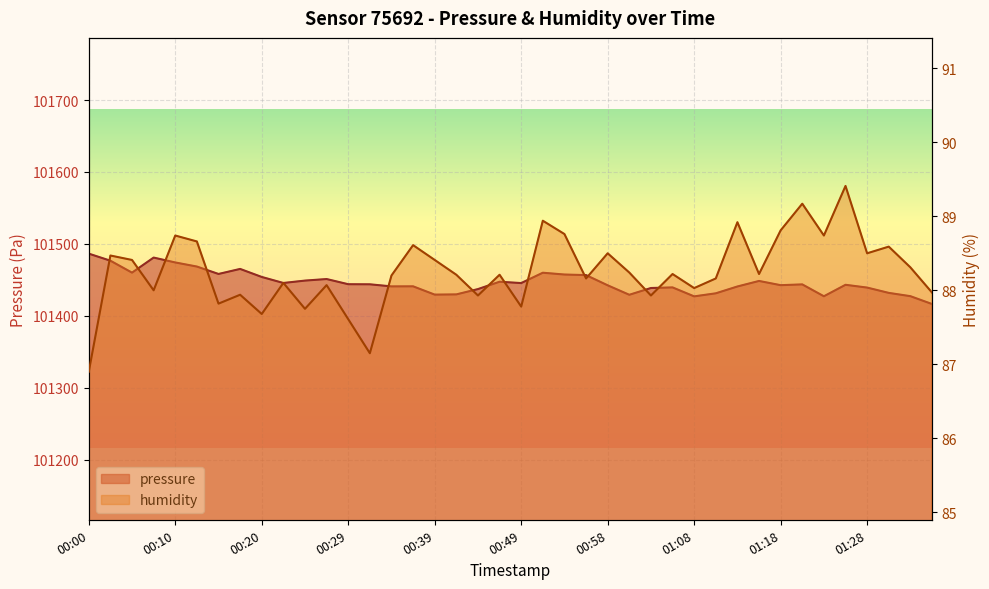

What is the spread (max minus min) of values at 00:17?

101377.3